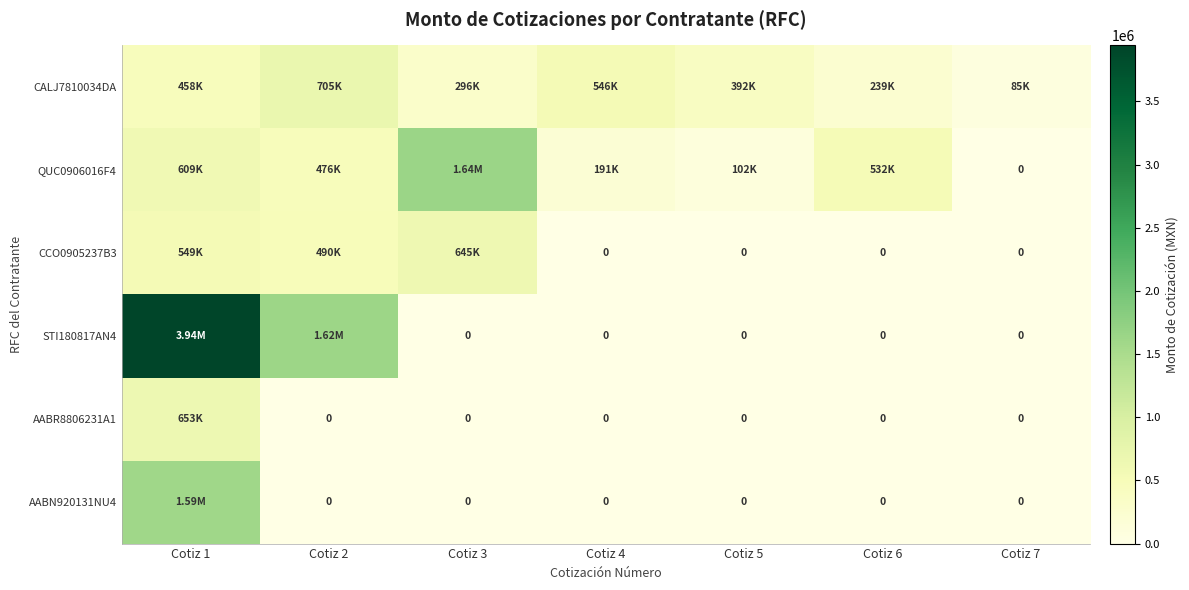

Which series has the largest total across all categories?

STI180817AN4